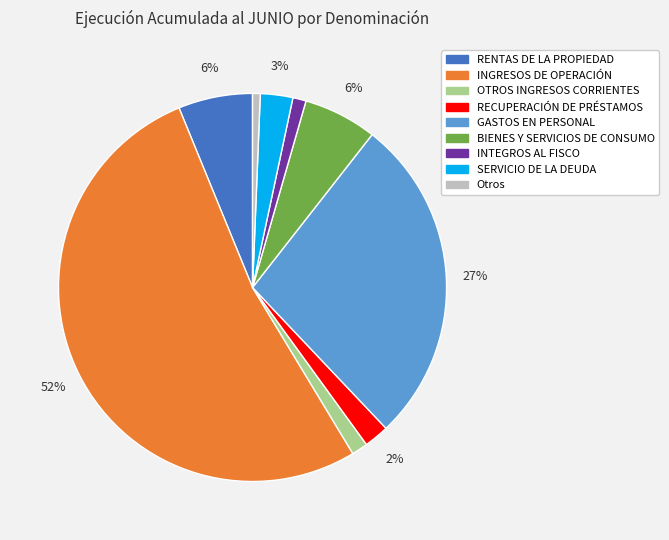

To the nearest percent, what is the difference between the largest and smallest slice percentages?

52%